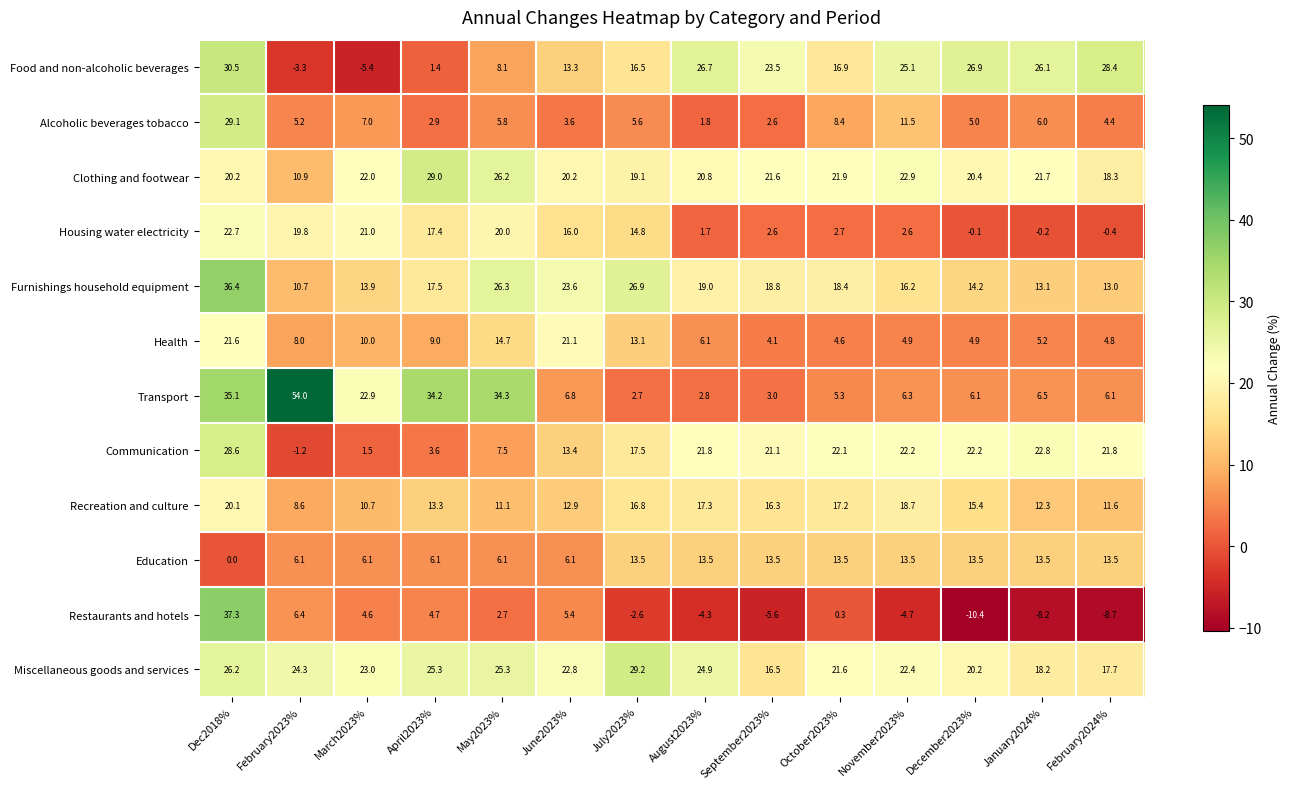

Is it true that Recreation and culture equals 15.4 at December2023%?

True